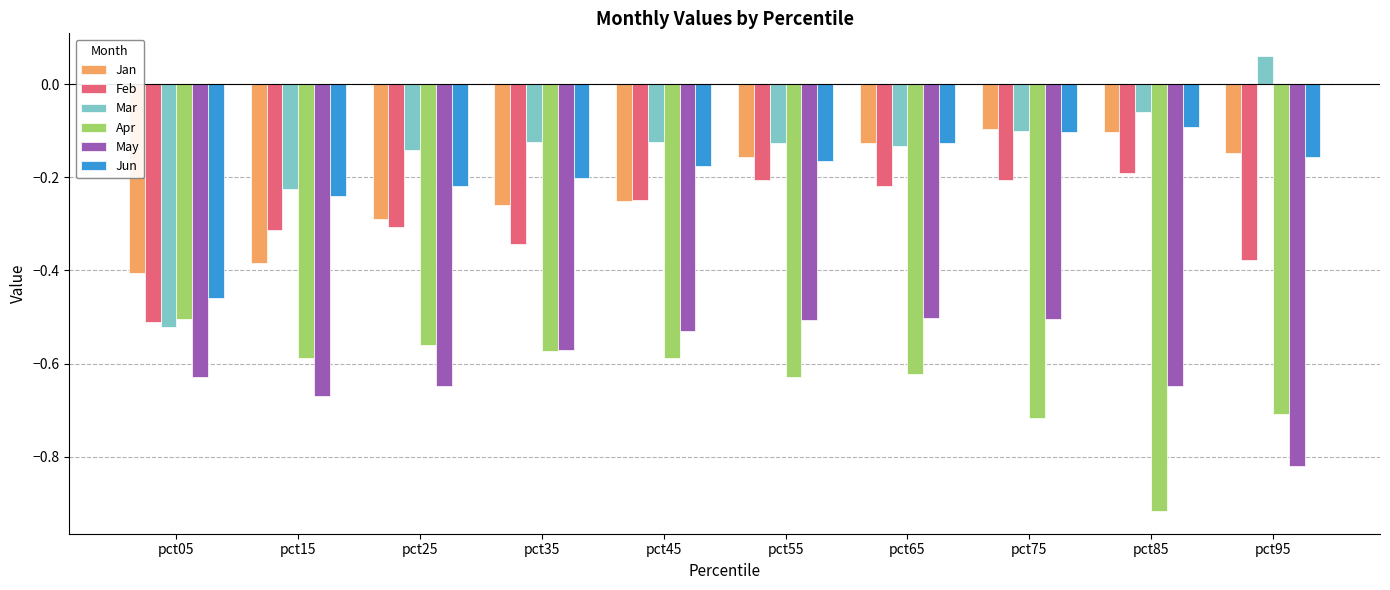

Is the value of May at pct75 greater than the value of Jun at pct45?

No